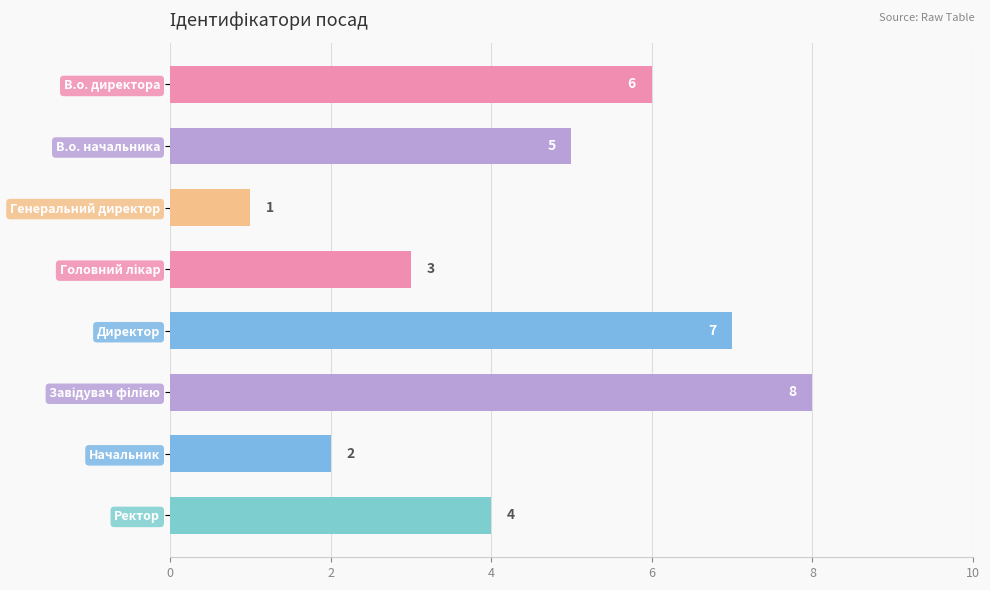

Does the chart contain any negative values?

No